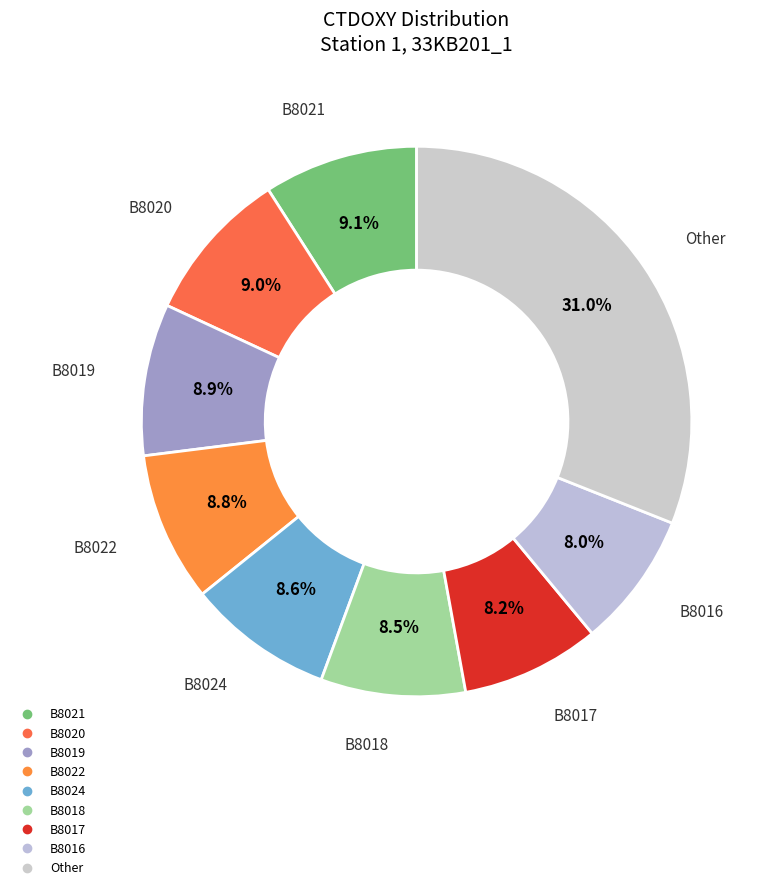

How many segments does this pie chart have?

9